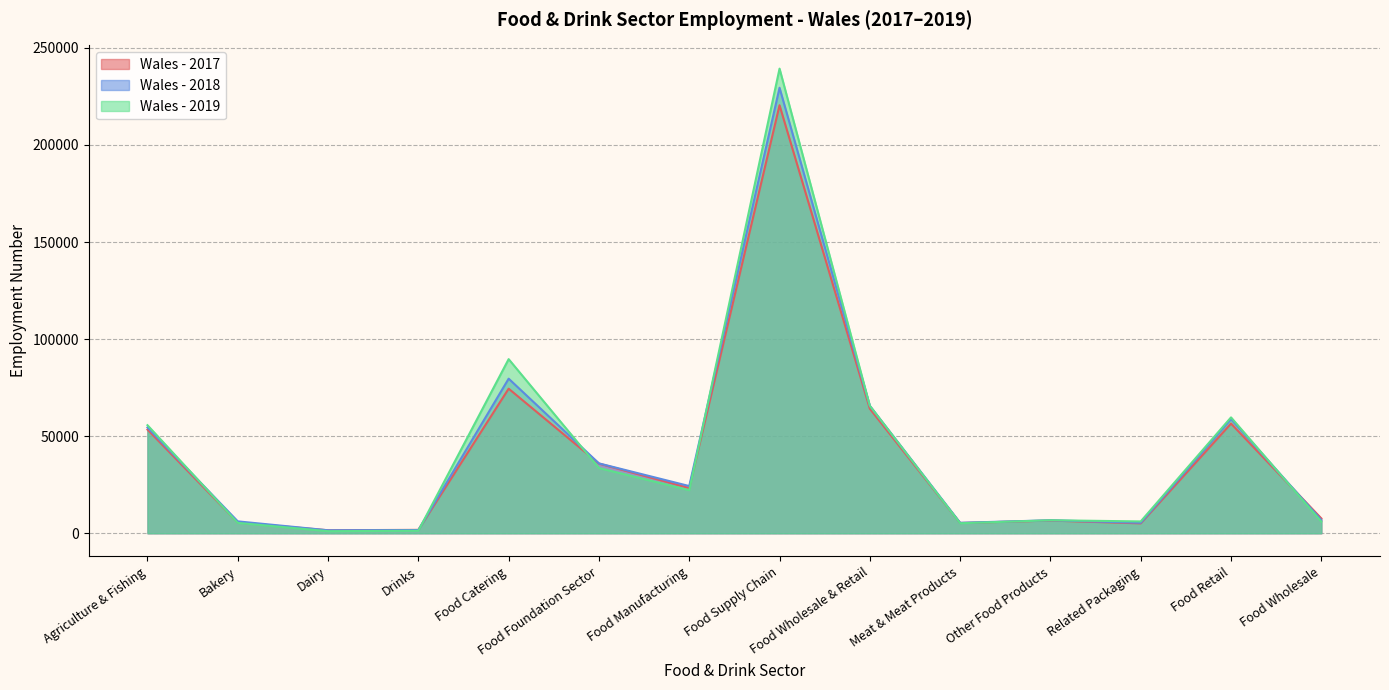

Where is the first local maximum?

Food Catering